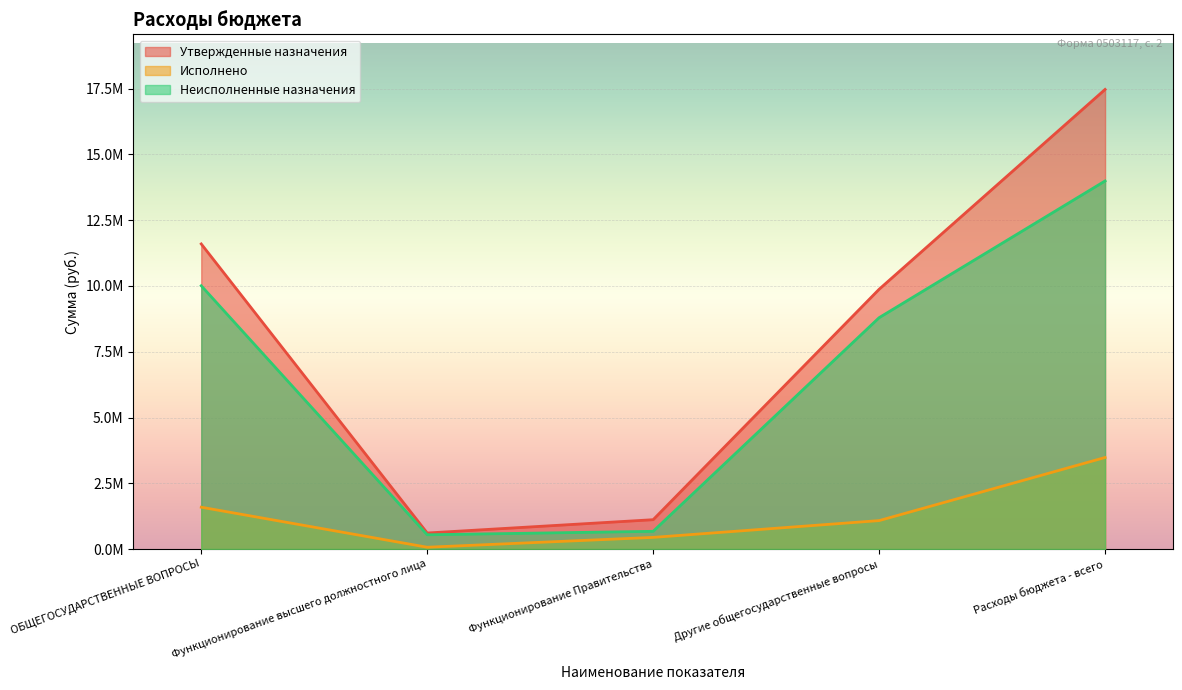

How many data points in Утвержденные назначения are less than 9875867?

2